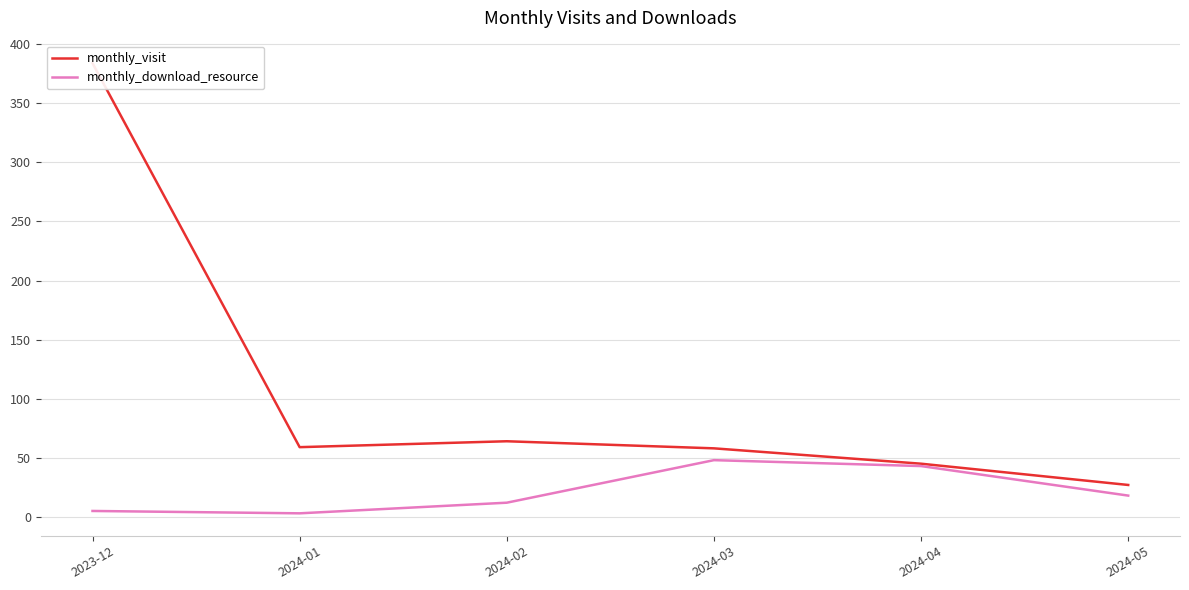

True or false: monthly_download_resource and monthly_visit cross at least once.

False